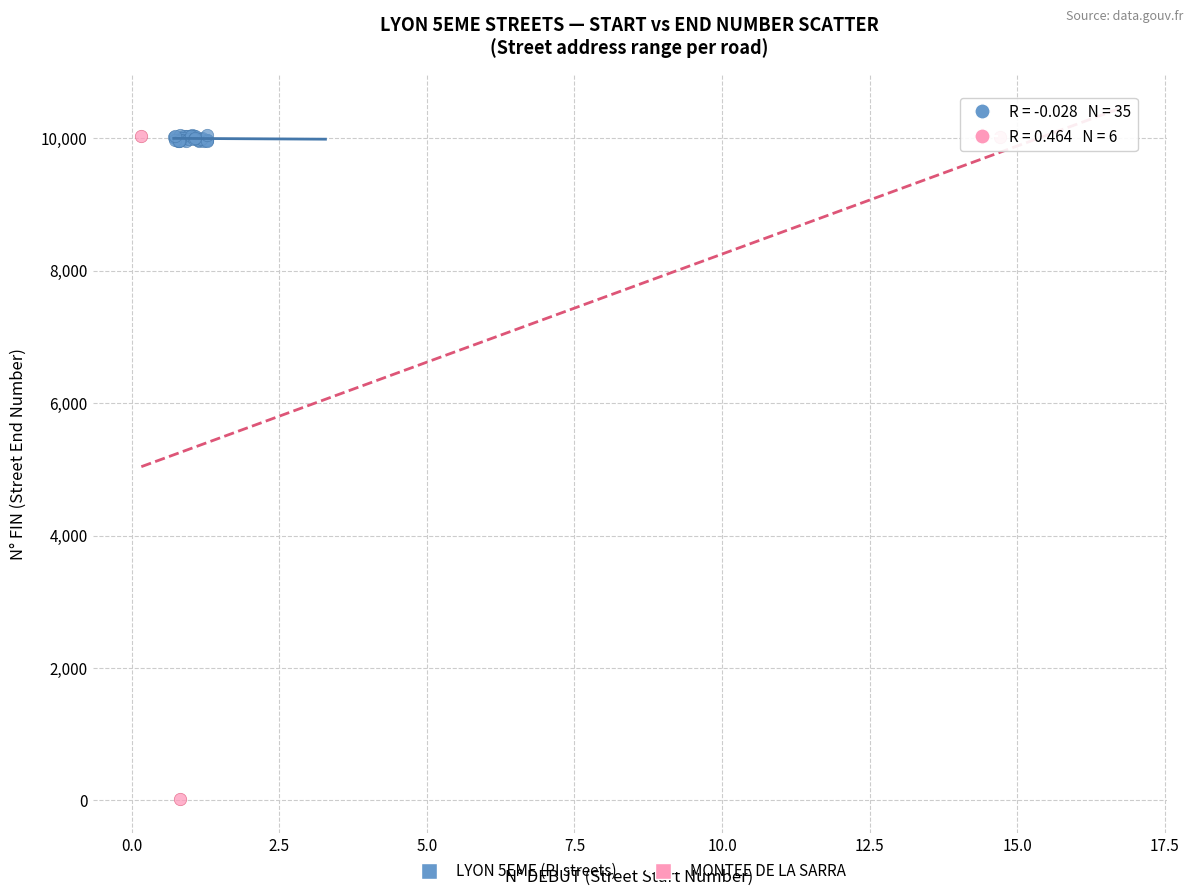

Which series has the widest spread of Y values?

MONTEE DE LA SARRA